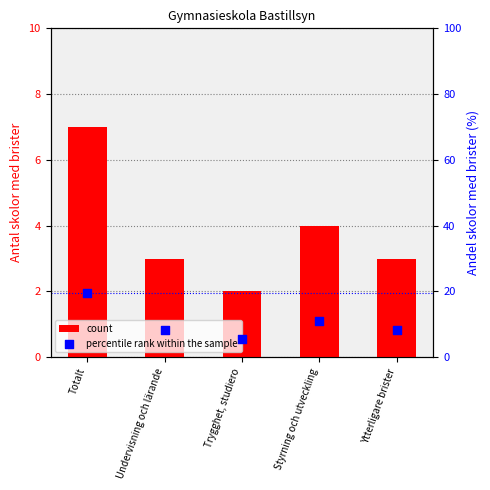

At how many categories does at least one series exceed 13?

1